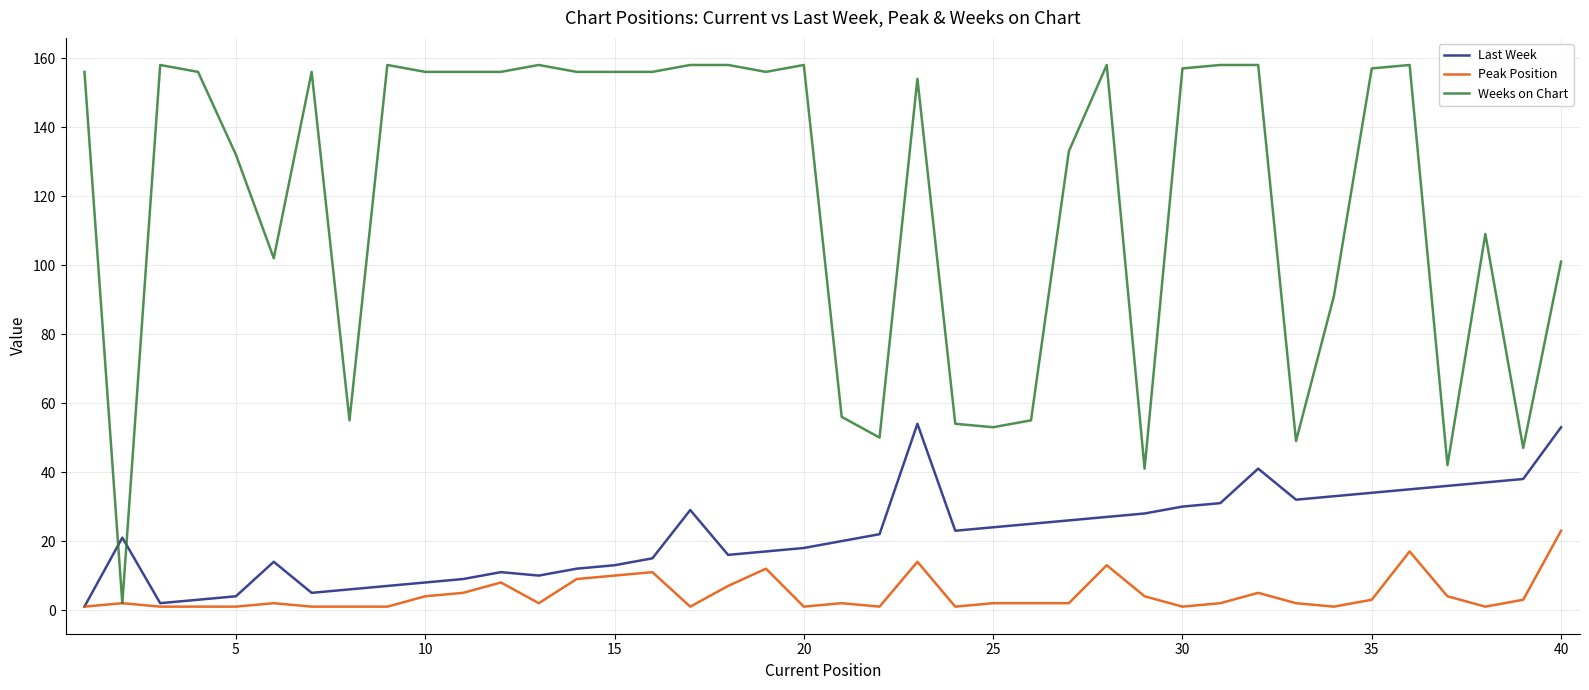

Reading left to right, list all the values displayed in this chart.

Last Week: 1	21	2	3	4	14	5	6	7	8	9	11	10	12	13	15	29	16	17	18	20	22	54	23	24	25	26	27	28	30	31	41	32	33	34	35	36	37	38	53
Peak Position: 1	2	1	1	1	2	1	1	1	4	5	8	2	9	10	11	1	7	12	1	2	1	14	1	2	2	2	13	4	1	2	5	2	1	3	17	4	1	3	23
Weeks on Chart: 156	2	158	156	132	102	156	55	158	156	156	156	158	156	156	156	158	158	156	158	56	50	154	54	53	55	133	158	41	157	158	158	49	91	157	158	42	109	47	101